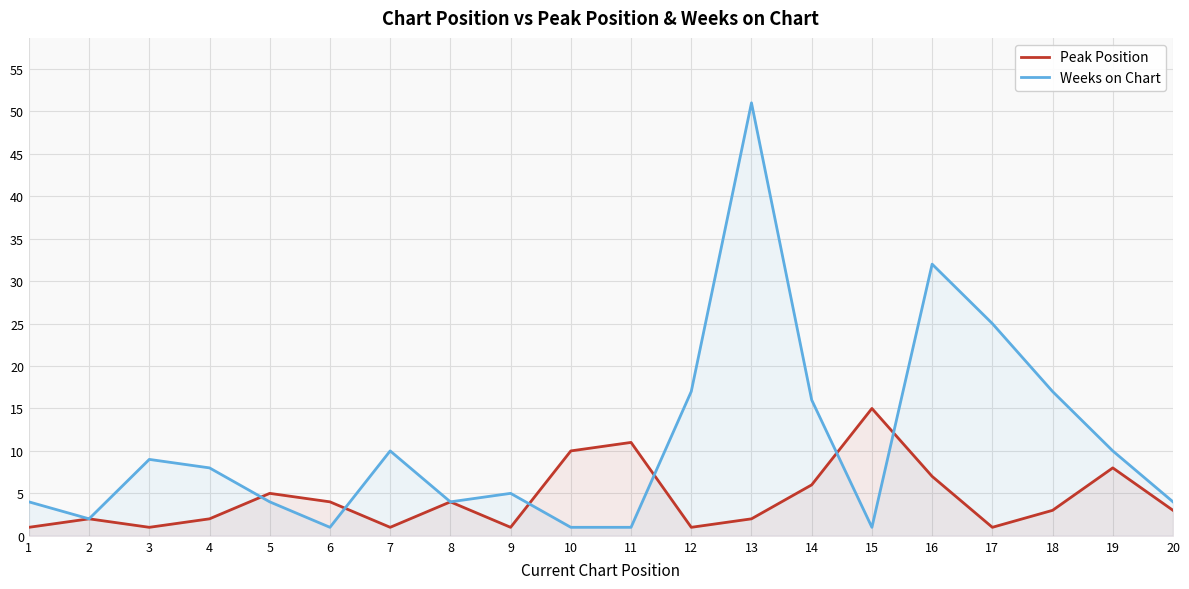

At how many categories does at least one series exceed 50?

1